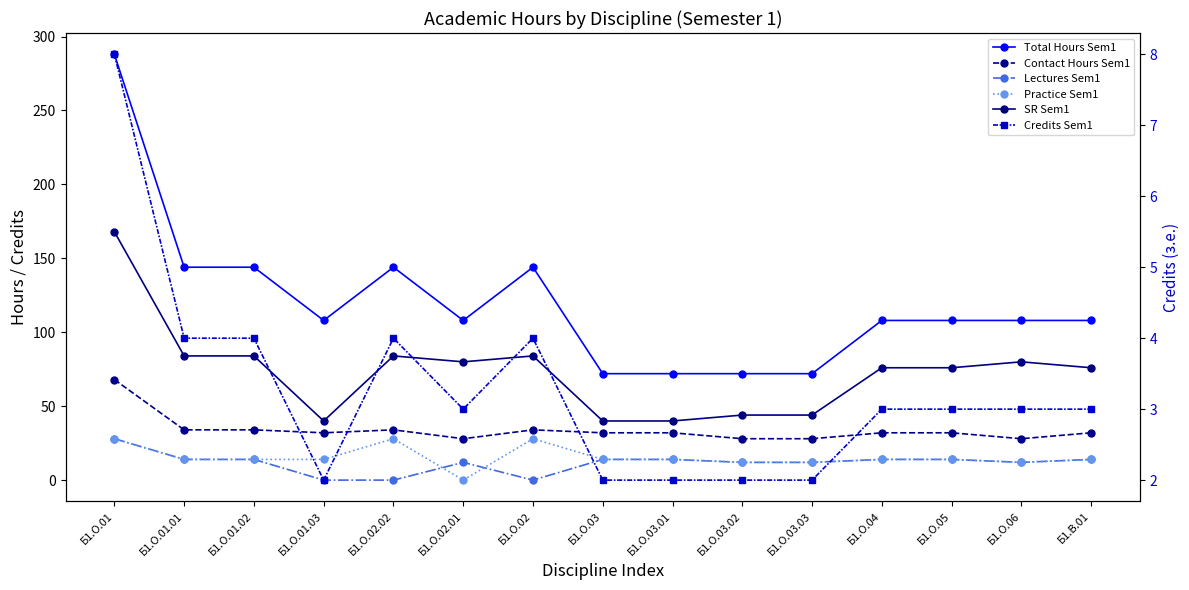

In SR Sem1, how many points are higher than both neighbors (excluding endpoints)?

3